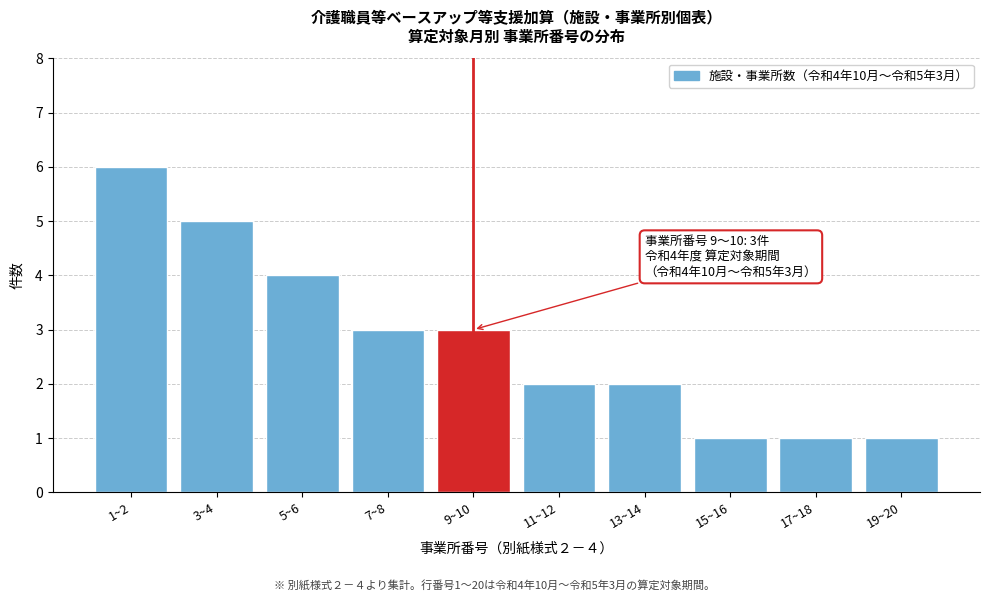

Reading left to right, extract all data points from this chart.

1~2=6	3~4=5	5~6=4	7~8=3	9~10=3	11~12=2	13~14=2	15~16=1	17~18=1	19~20=1